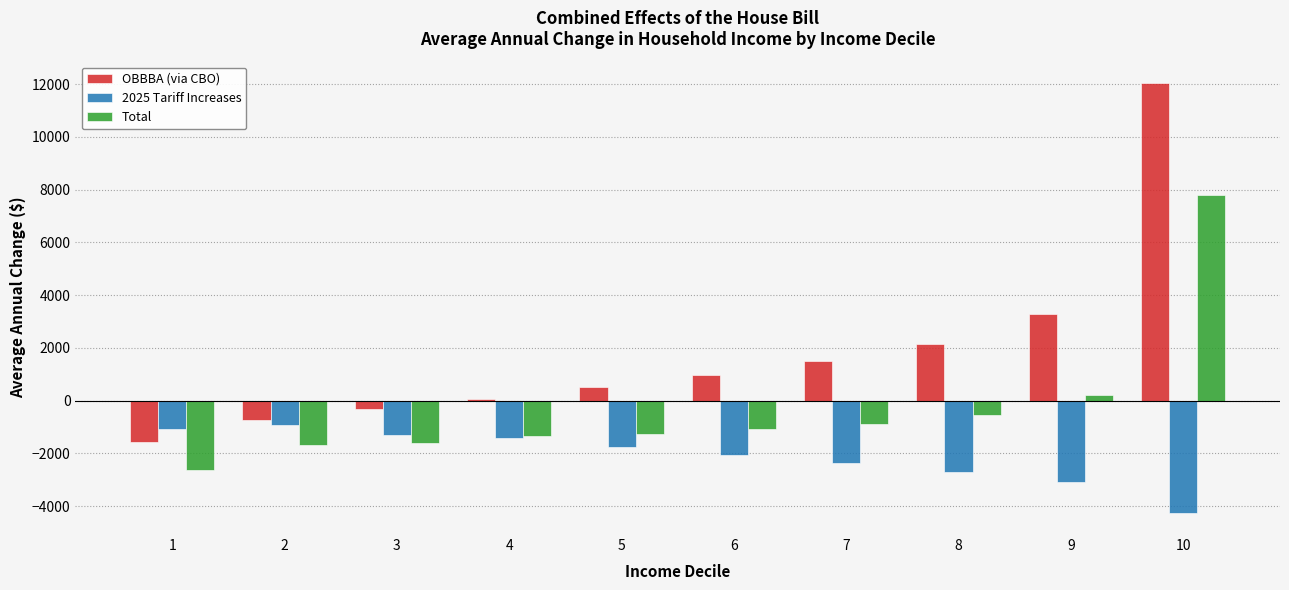

Rank the series at 3 from lowest to highest value.

Total, 2025 Tariff Increases, OBBBA (via CBO)